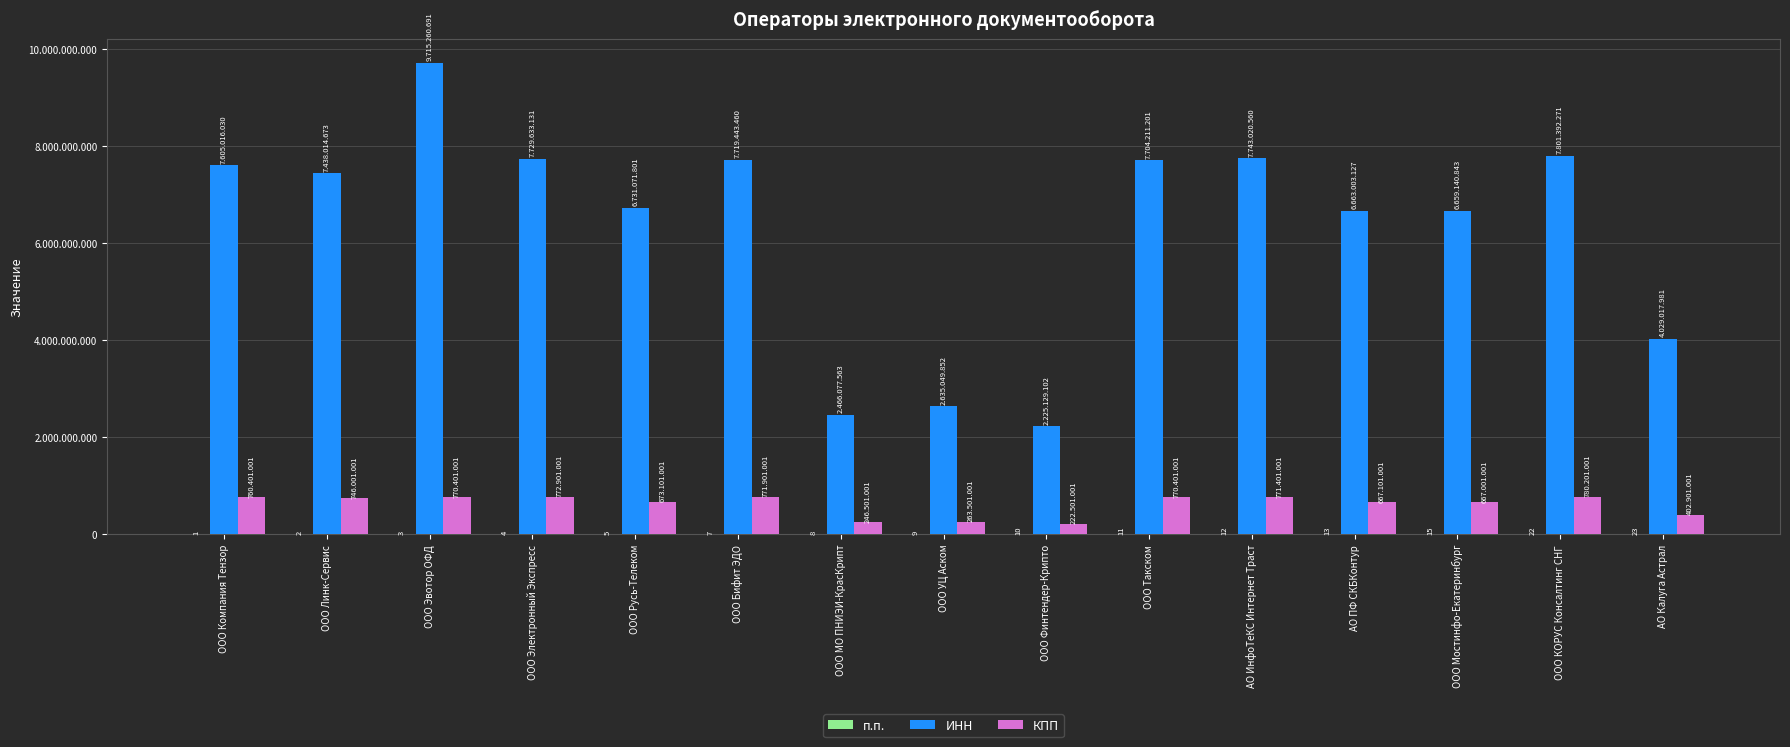

Rank the categories by ИНН value from lowest to highest.

ООО Финтендер-Крипто, ООО МО ПНИЭИ-КрасКрипт, ООО УЦ Аском, АО Калуга Астрал, ООО Мостинфо-Екатеринбург, АО ПФ СКБКонтур, ООО Русь-Телеком, ООО Линк-Сервис, ООО Компания Тензор, ООО Такском, ООО Бифит ЭДО, ООО Электронный Экспресс, АО ИнфоТеКС Интернет Траст, ООО КОРУС Консалтинг СНГ, ООО Эвотор ОФД